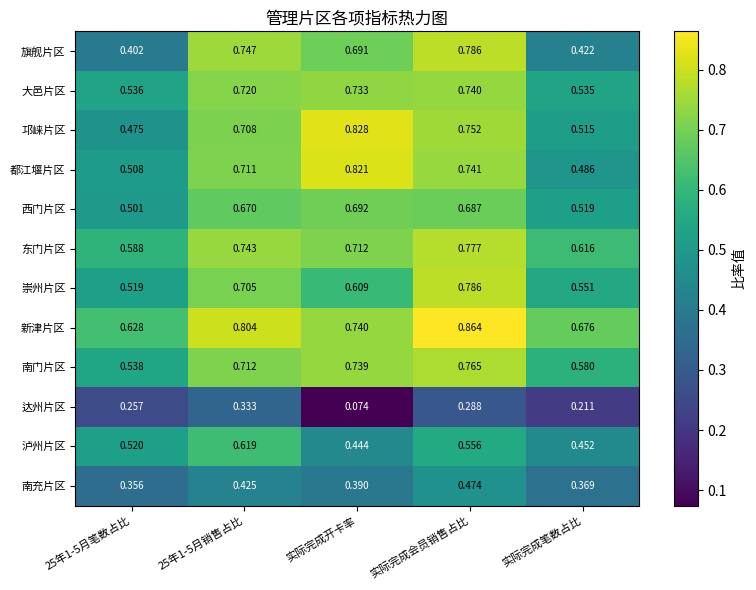

Between 25年1-5月销售占比 and 实际完成开卡率, which series saw the biggest shift?

达州片区